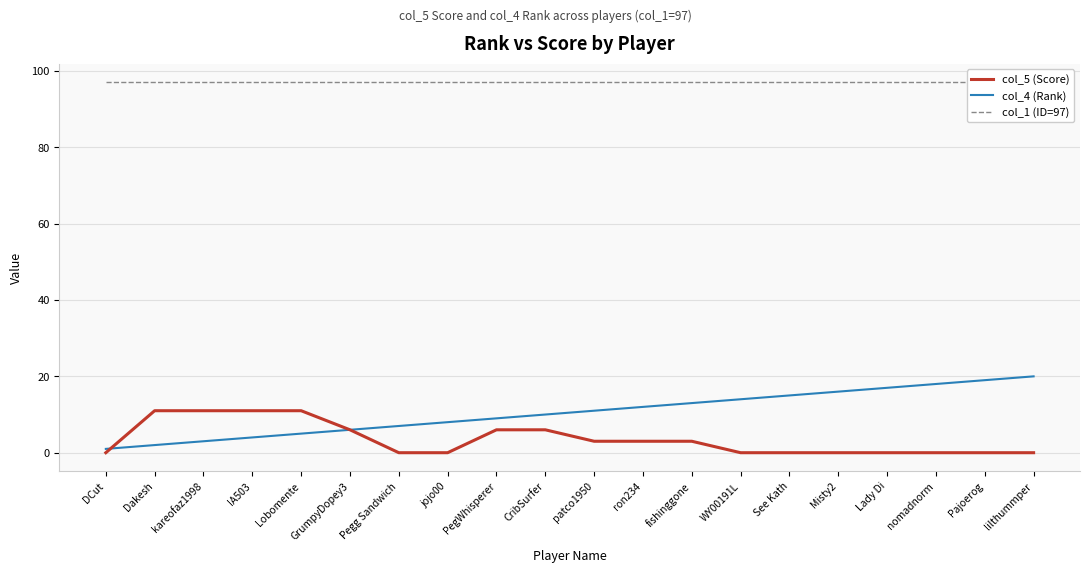

At which category does the chart reach its minimum across all series?

DCut